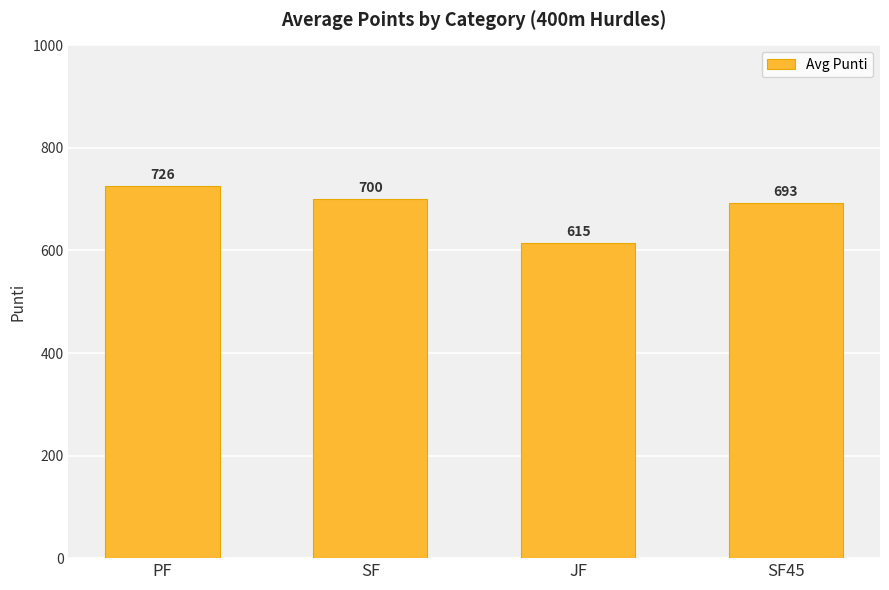

List the labels in order of value, largest first.

PF, SF, SF45, JF